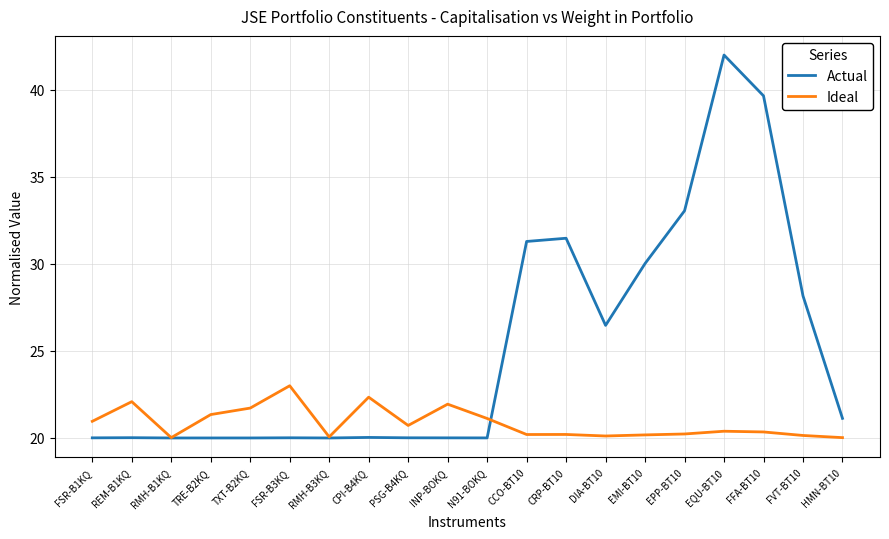

What is the difference between the Ideal values at CCO-BT10 and TRE-B2KQ?

1.1